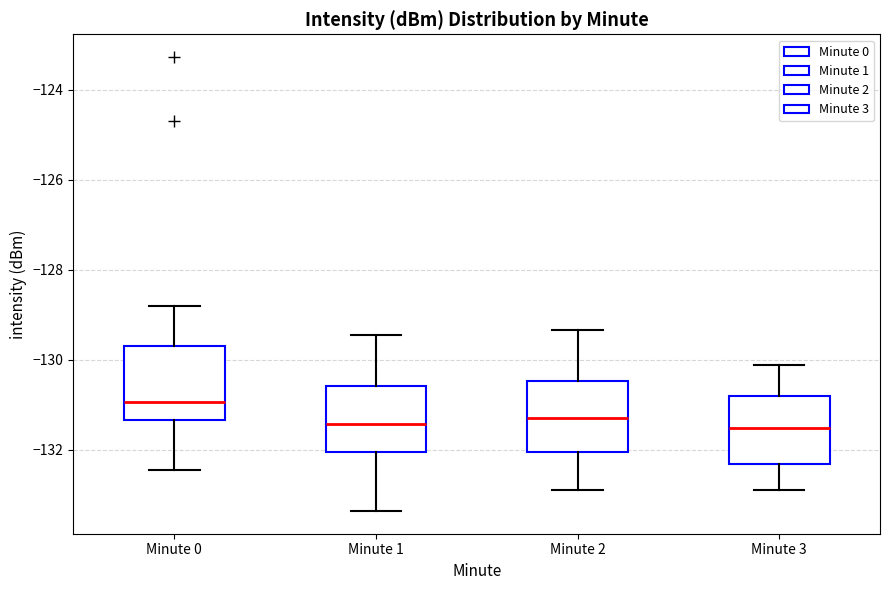

Reading left to right, read every box against the y-axis: the position of its median line, the range the box covers, and the ends of its whiskers. The values are not printed on the chart, so give them approximately, as read against the axis.

Minute 0: median -131.0, box -131.4 to -129.8, whiskers -132.4 to -128.8
Minute 1: median -131.4, box -132.0 to -130.6, whiskers -133.4 to -129.4
Minute 2: median -131.2, box -132.0 to -130.4, whiskers -132.8 to -129.4
Minute 3: median -131.6, box -132.4 to -130.8, whiskers -132.8 to -130.2